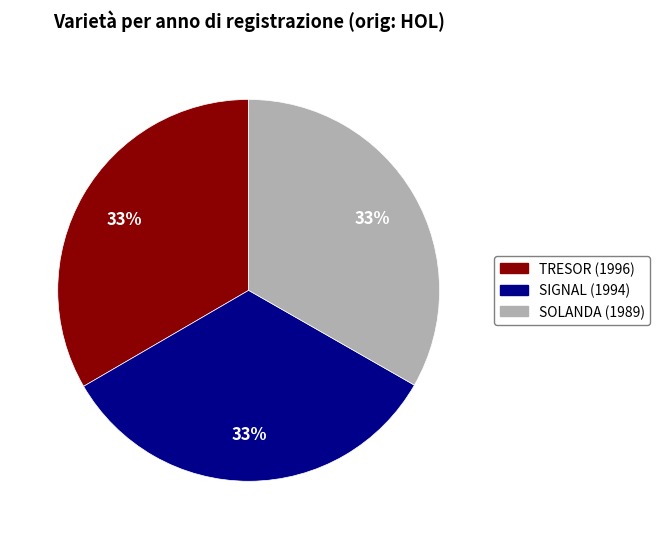

Count the number of slices in the pie.

3